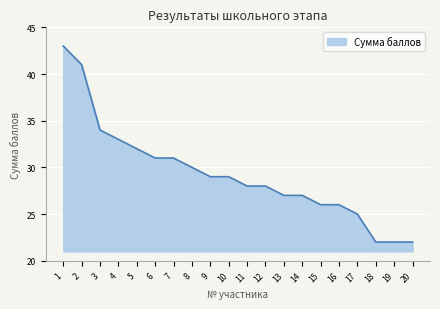

What is the smallest value displayed?

22